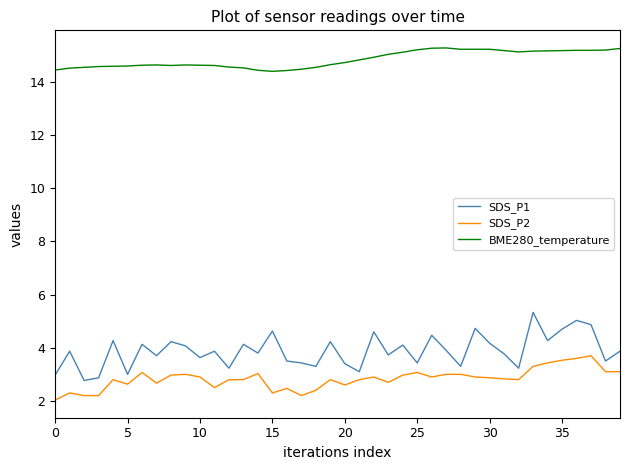

Which series has the widest spread of values?

SDS_P1